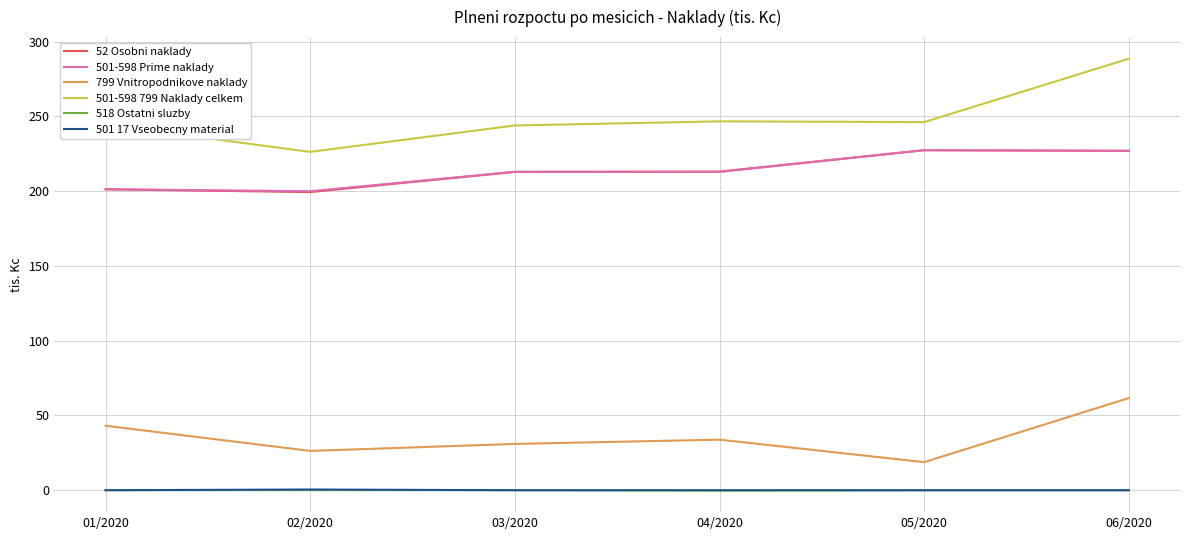

How many series are shown in this chart?

6